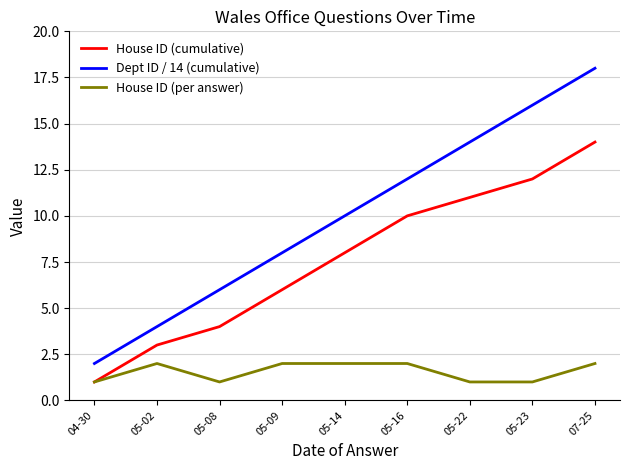

What is the sum of the House ID (per answer) values at 05-16 and 05-22?

3